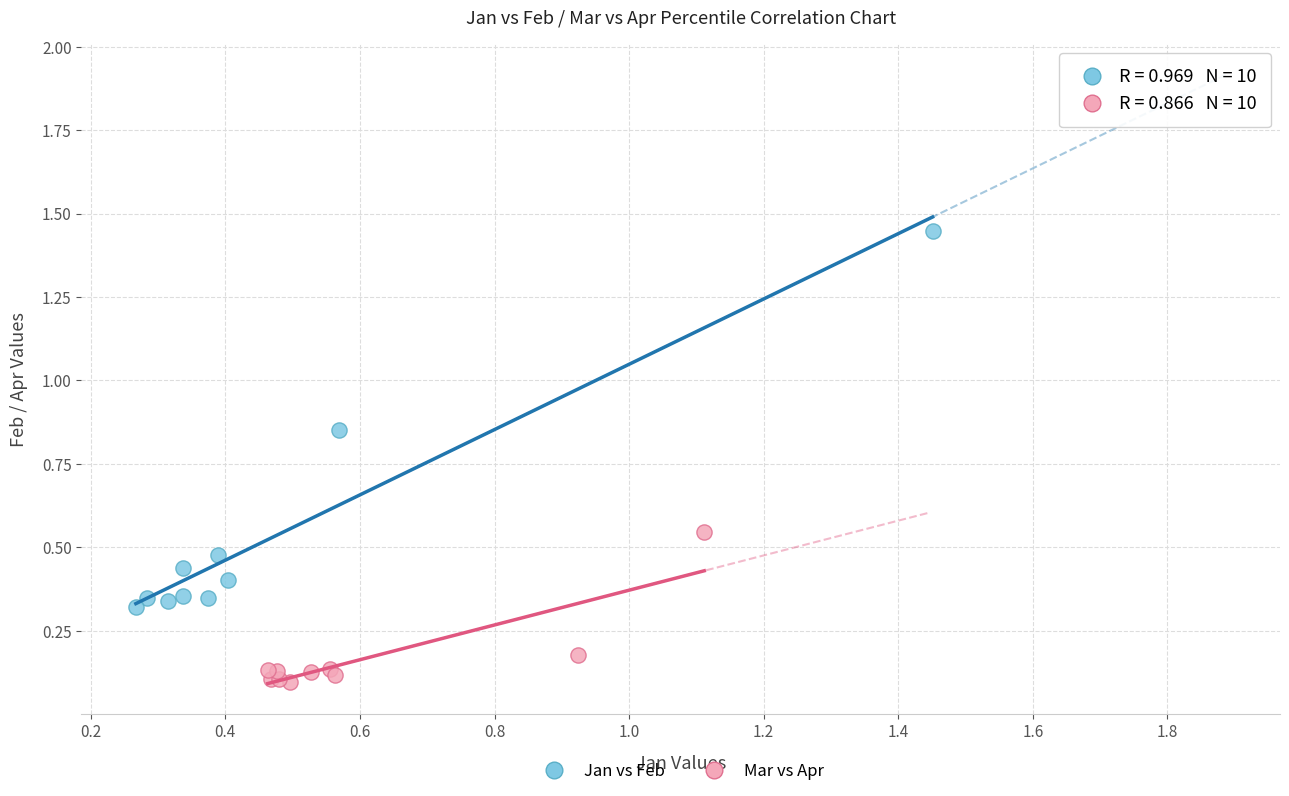

What are all the series names shown in the legend?

Jan vs Feb, Mar vs Apr